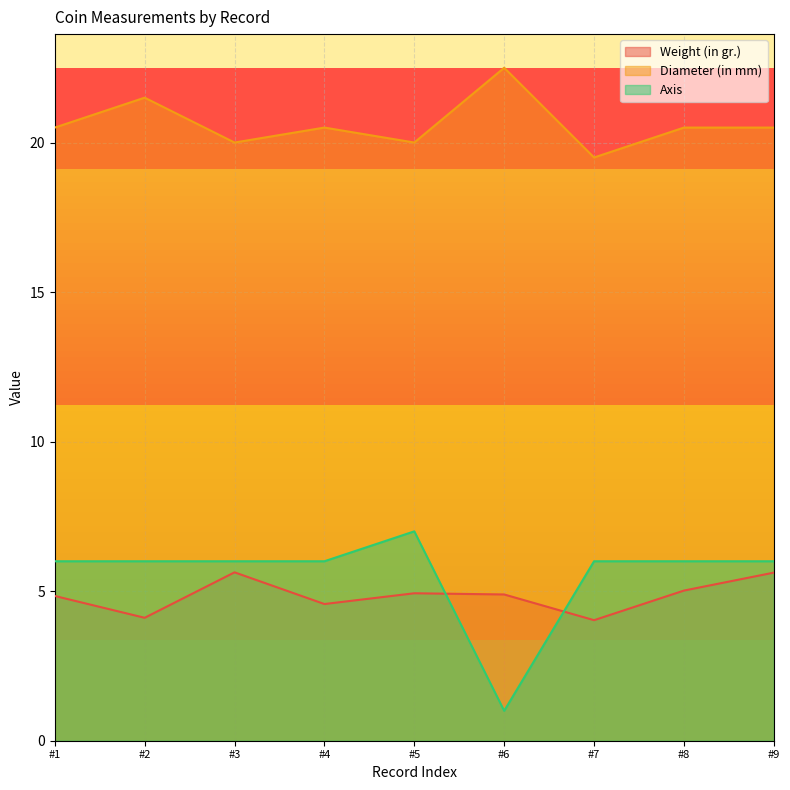

What is the spread (max minus min) of values at #7?

15.5